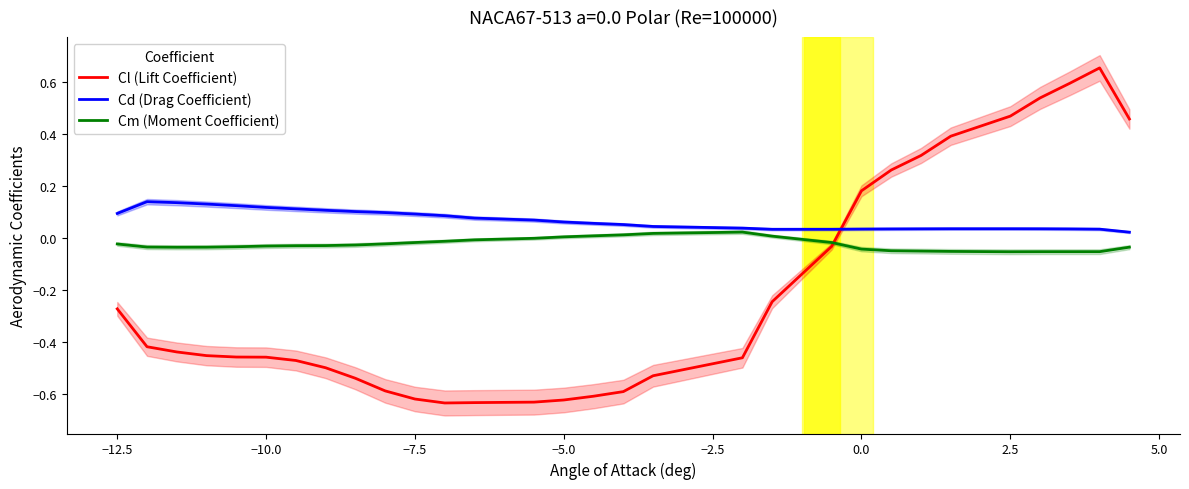

List the series in order of their peak value, highest first.

Cl (Lift Coefficient), Cd (Drag Coefficient), Cm (Moment Coefficient)